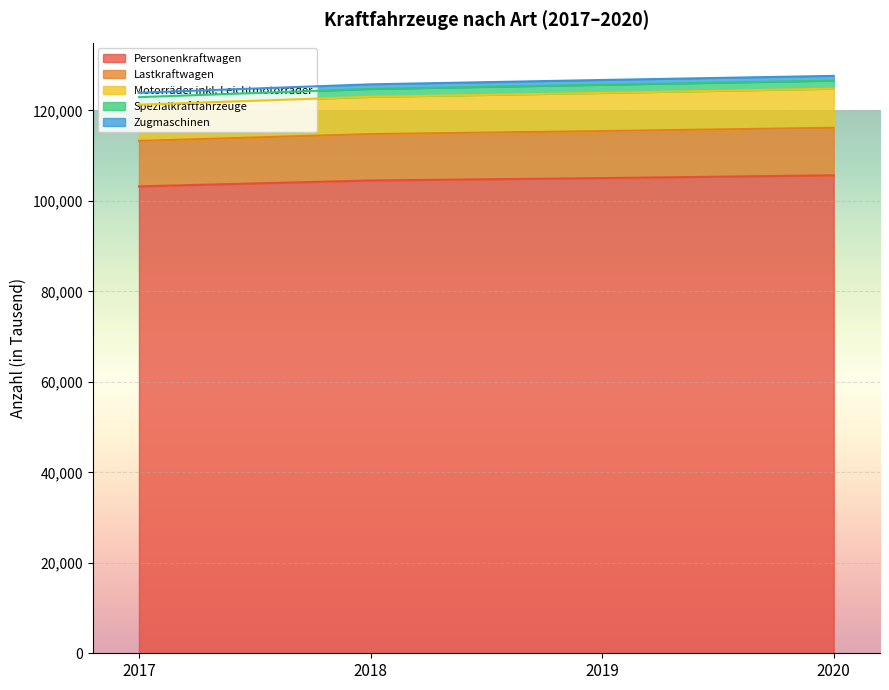

Does the chart display data point markers on the line(s)?

No